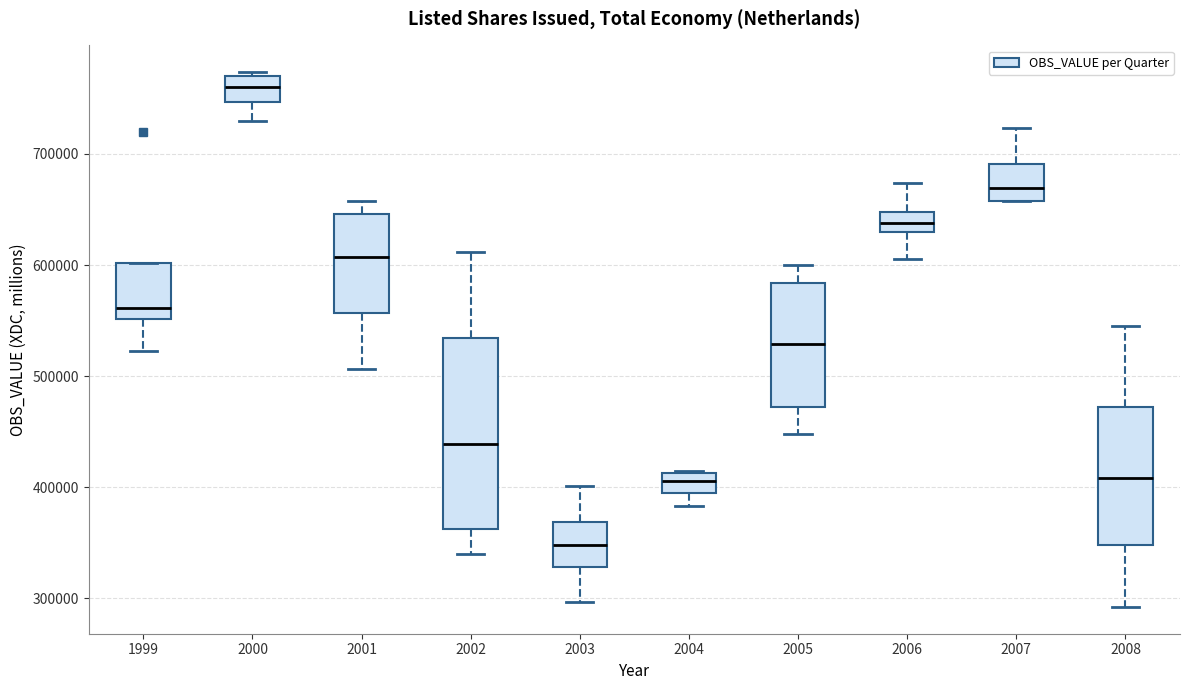

Which box has the lowest median line?

2003